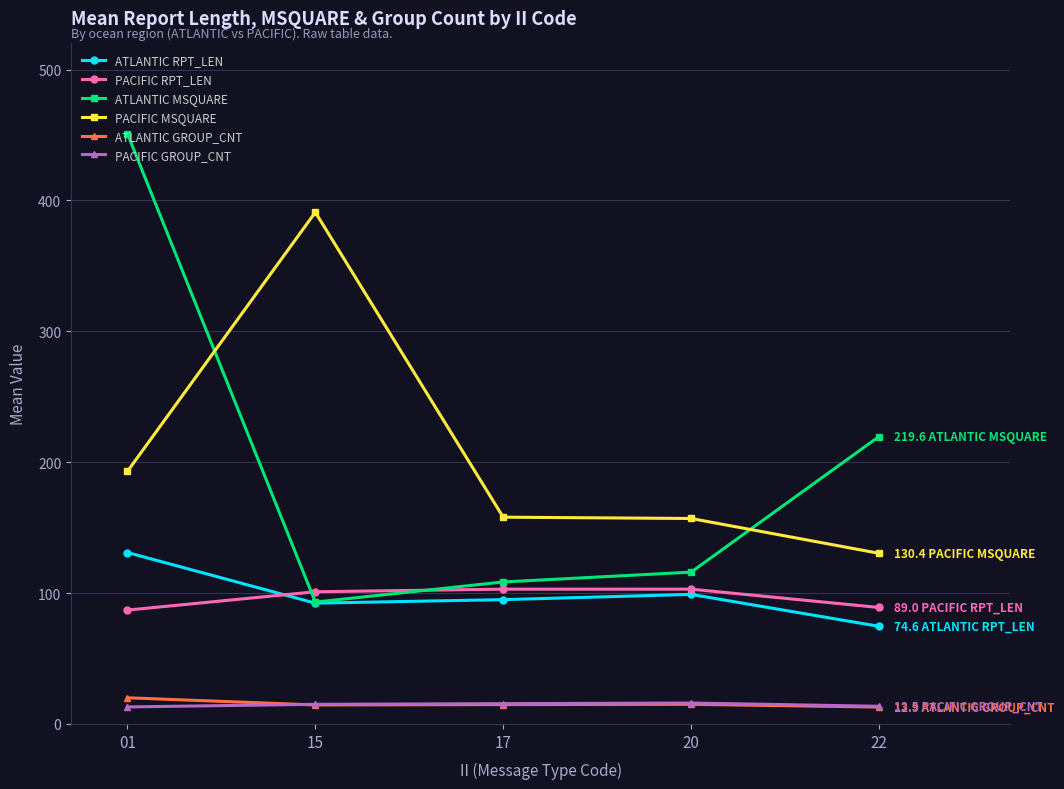

What is the difference between the second highest and second lowest values in the PACIFIC RPT_LEN series?

14.0